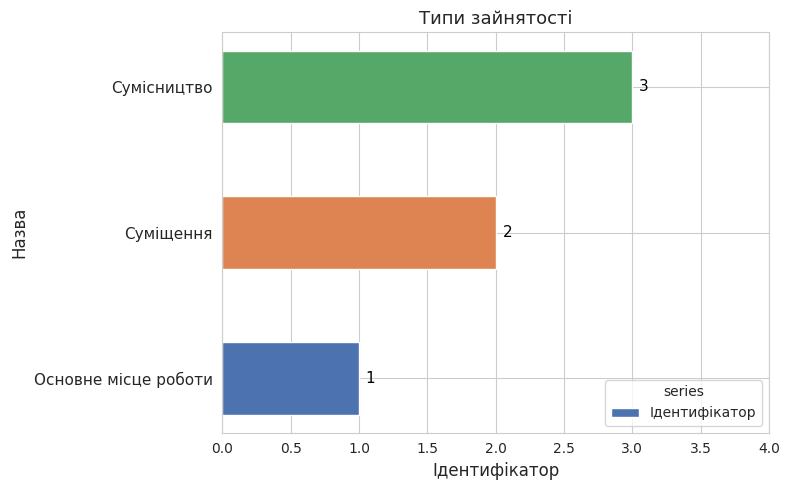

What is the sum of the values at Суміщення and Сумісництво?

5